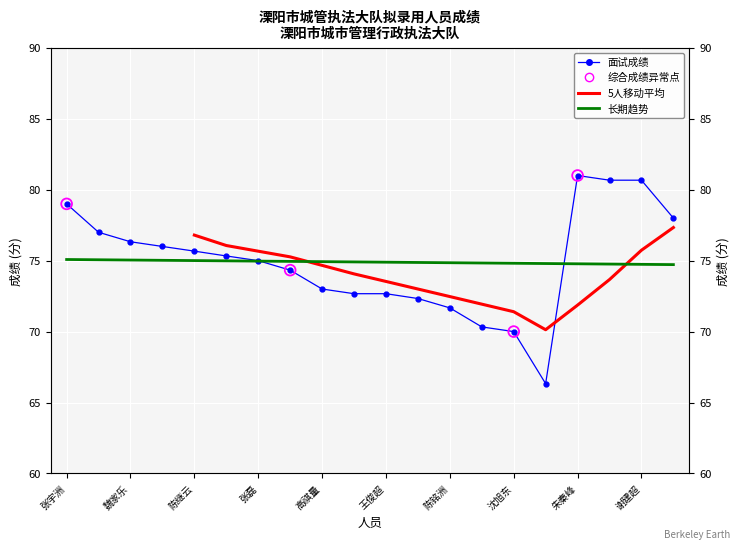

What is the change in value from 吴兴科 to 汪健?

-3.0